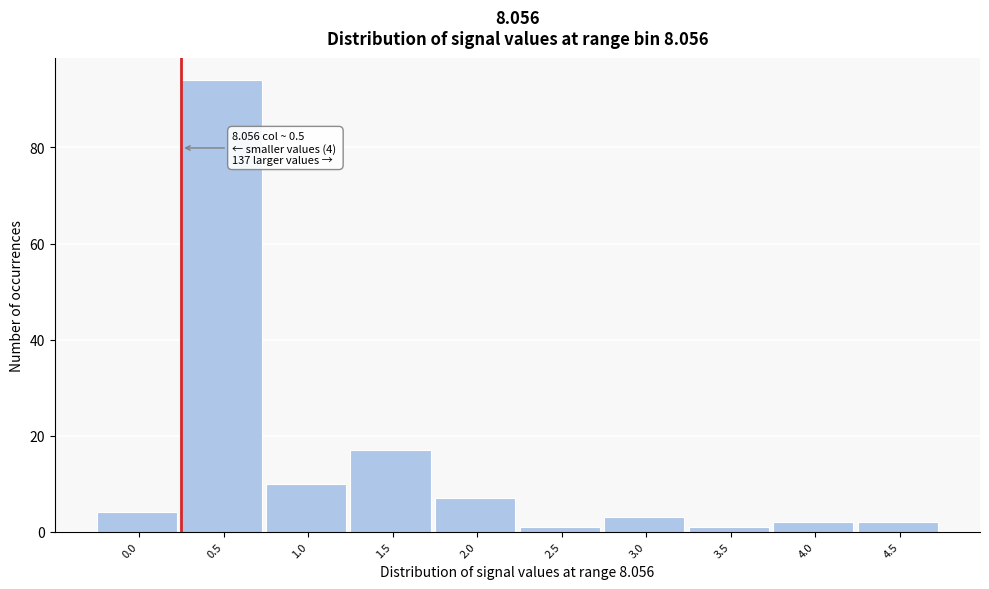

Reading left to right, extract all data points from this chart.

0.0=4	0.5=94	1.0=10	1.5=17	2.0=7	2.5=1	3.0=3	3.5=1	4.0=2	4.5=2